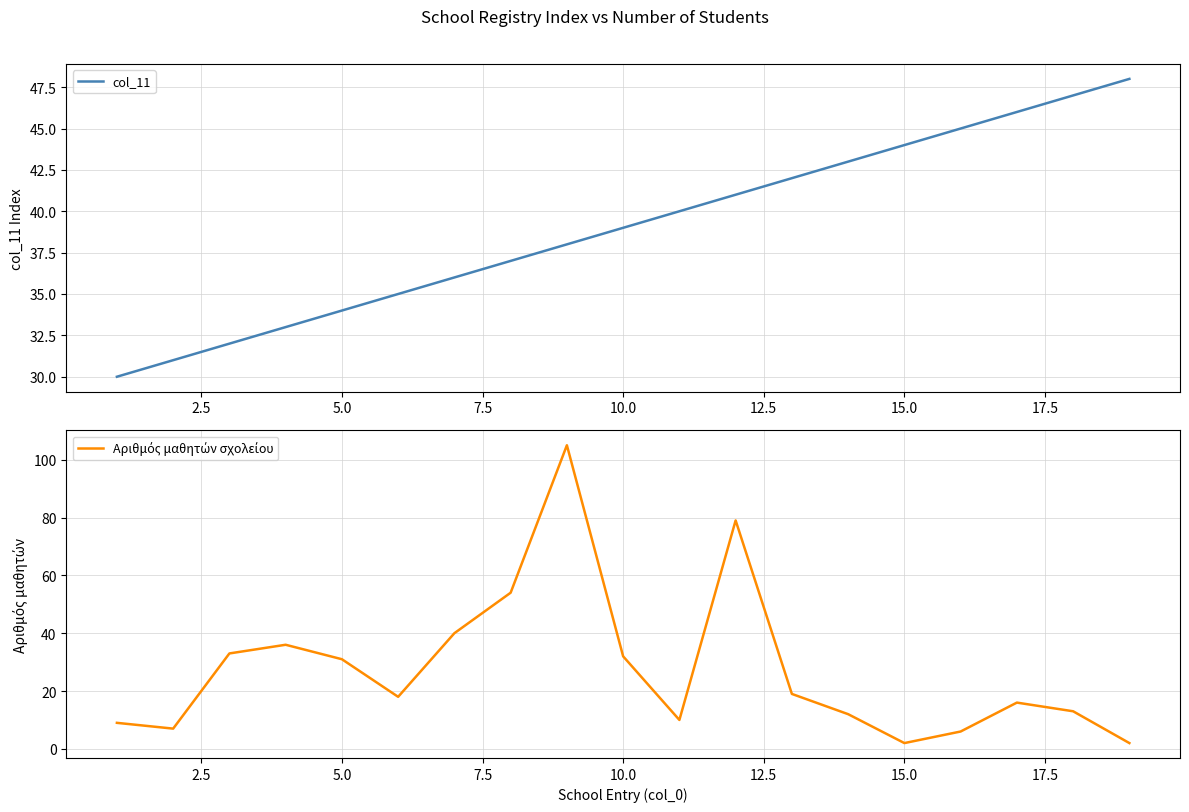

True or false: col_11 has a value of 71 at 15.0.

False